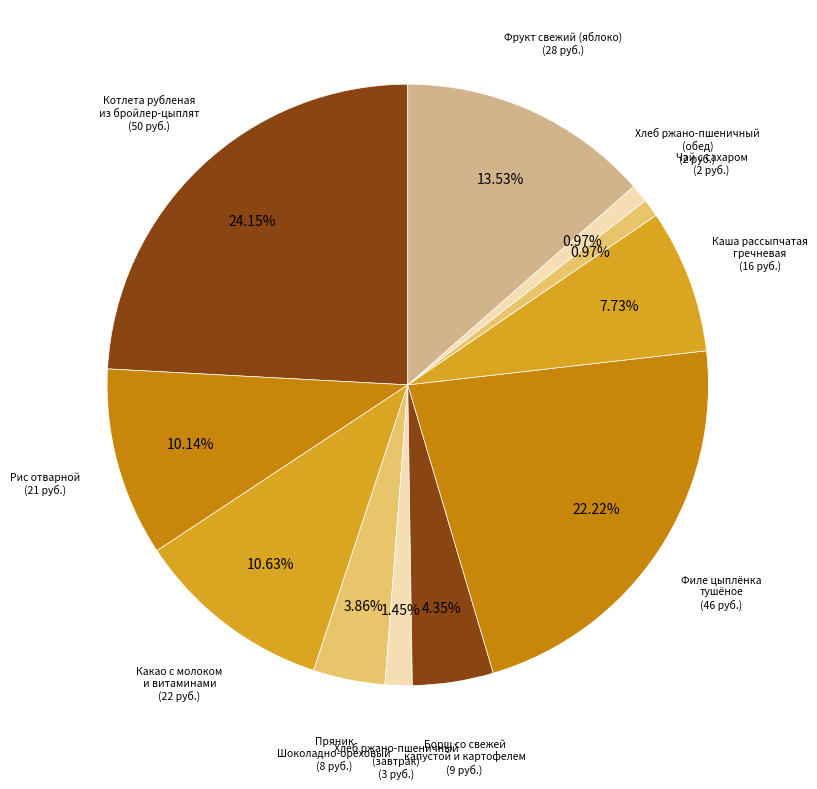

Is there a majority slice in this chart?

No